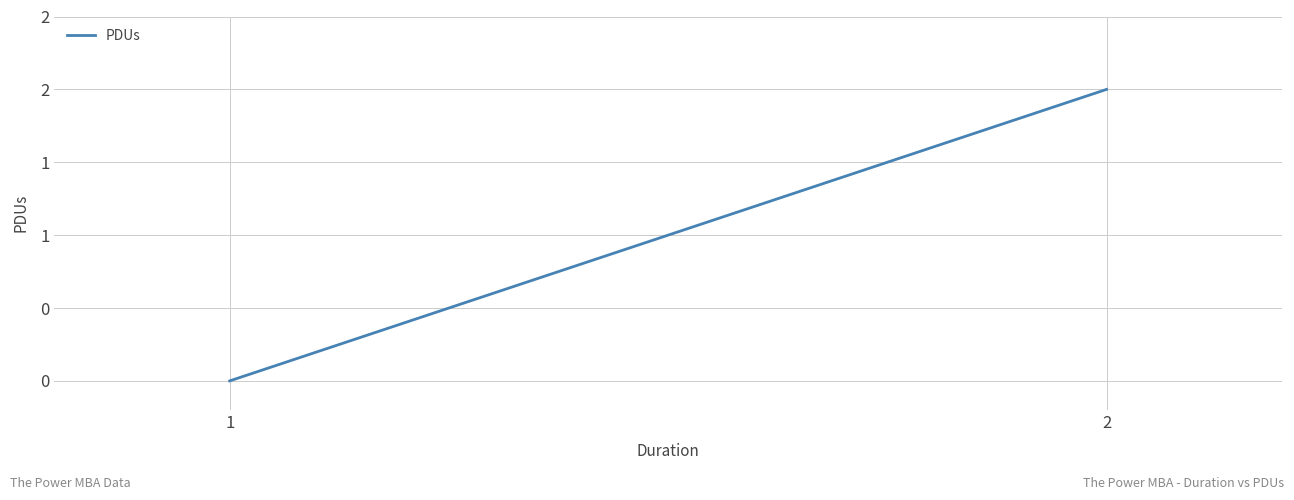

List the labels in order of value, smallest first.

1, 2